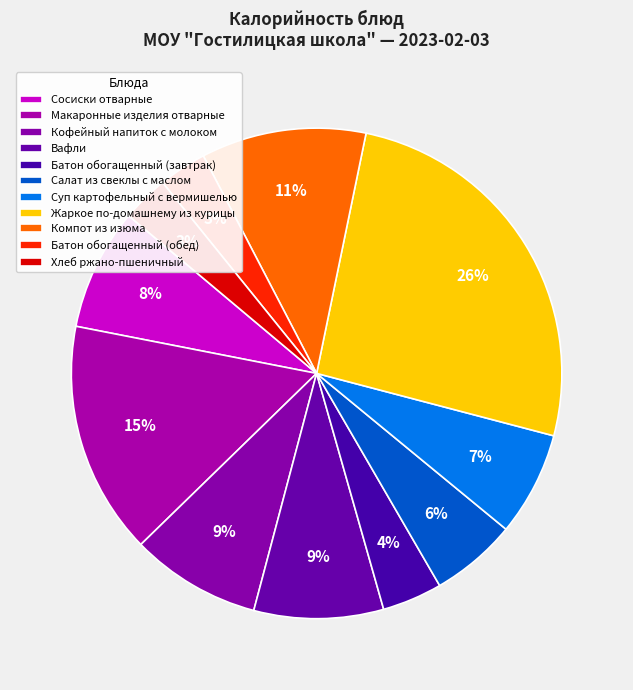

To the nearest percent, what is the difference between the Салат из свеклы с маслом and Кофейный напиток с молоком slice percentages?

3%